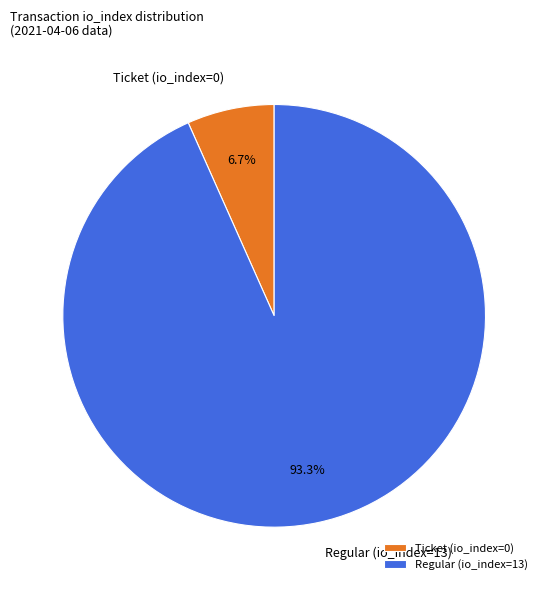

Rank the categories by value from lowest to highest.

Ticket (io_index=0), Regular (io_index=13)